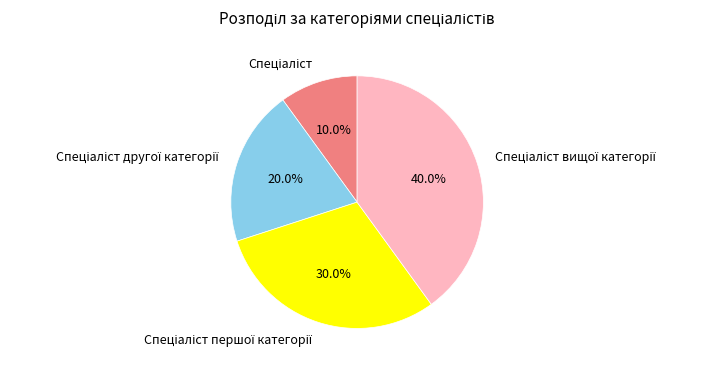

To the nearest percent, what is the average slice percentage?

25%